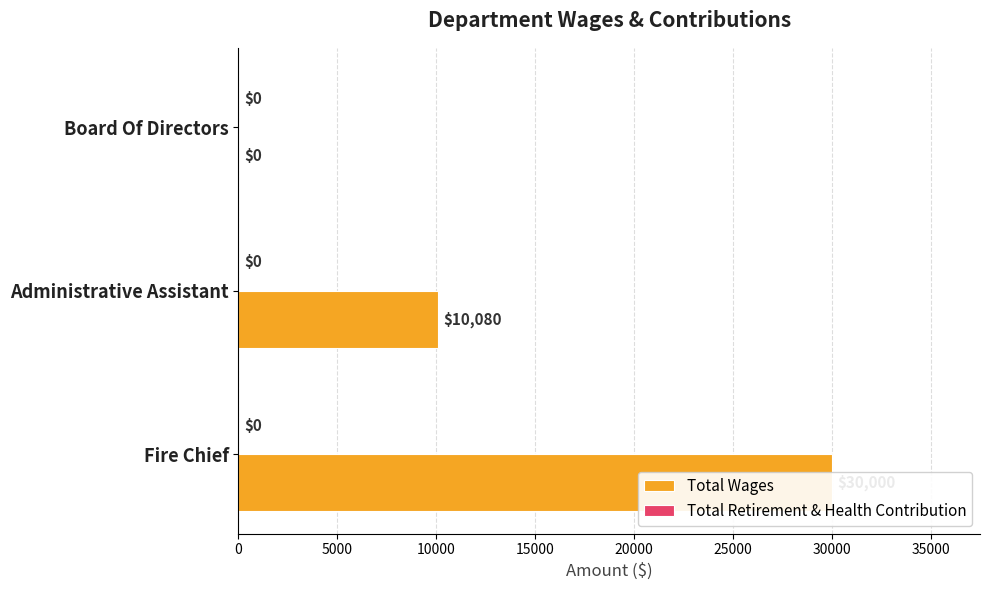

Which series has the largest total across all categories?

Total Wages